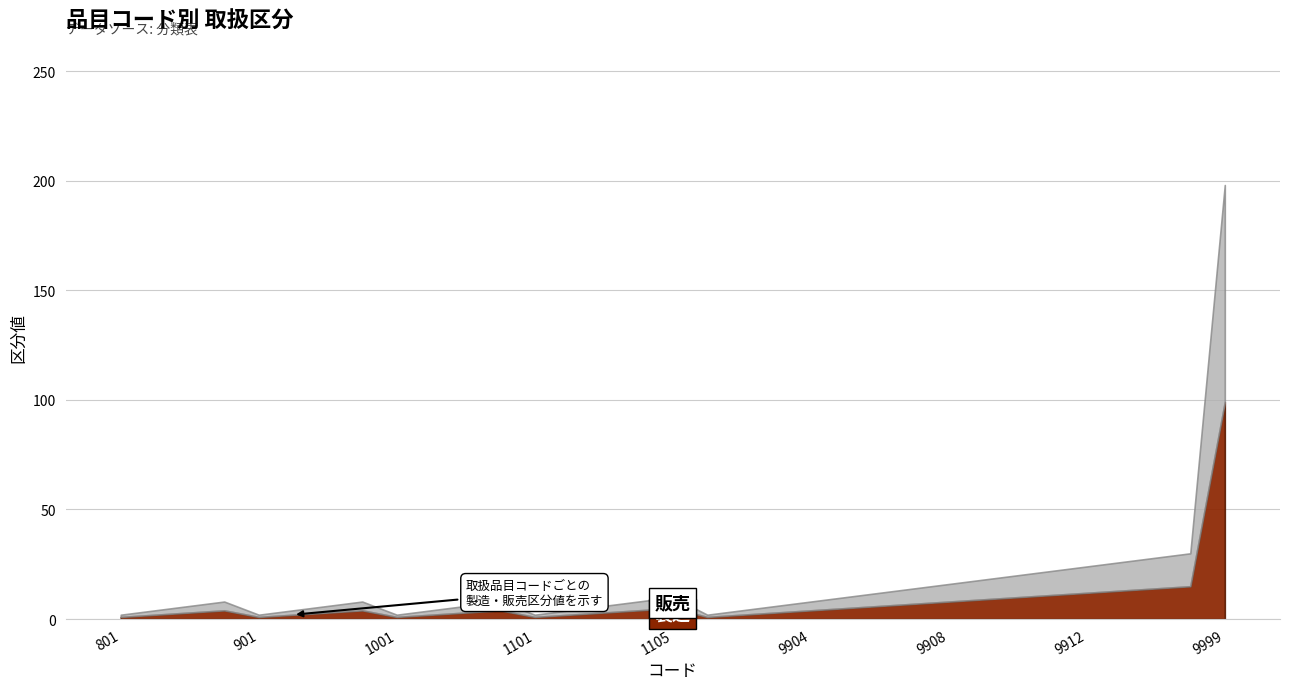

At which category does 販売 reach its first local valley?

901